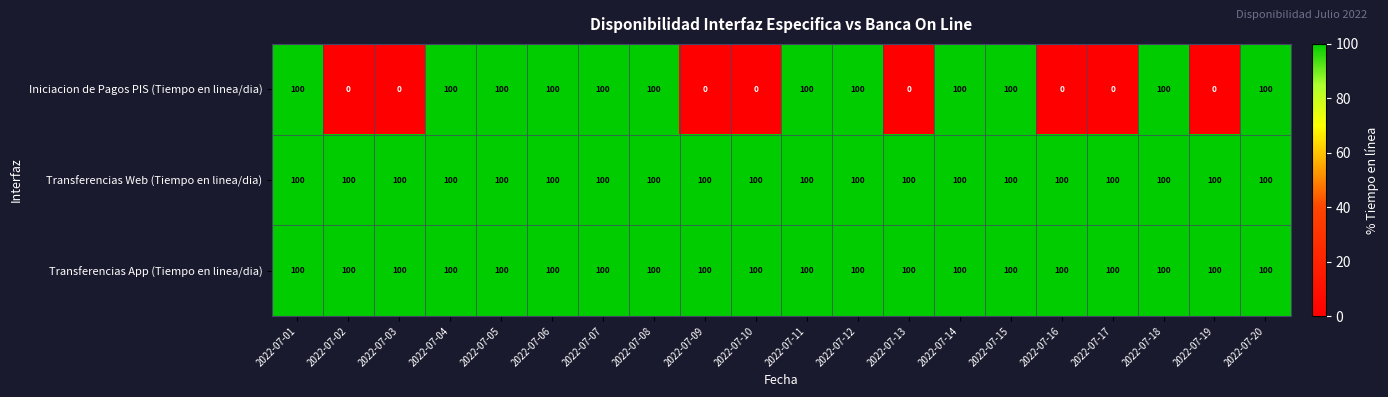

Count the number of categories in the chart.

20